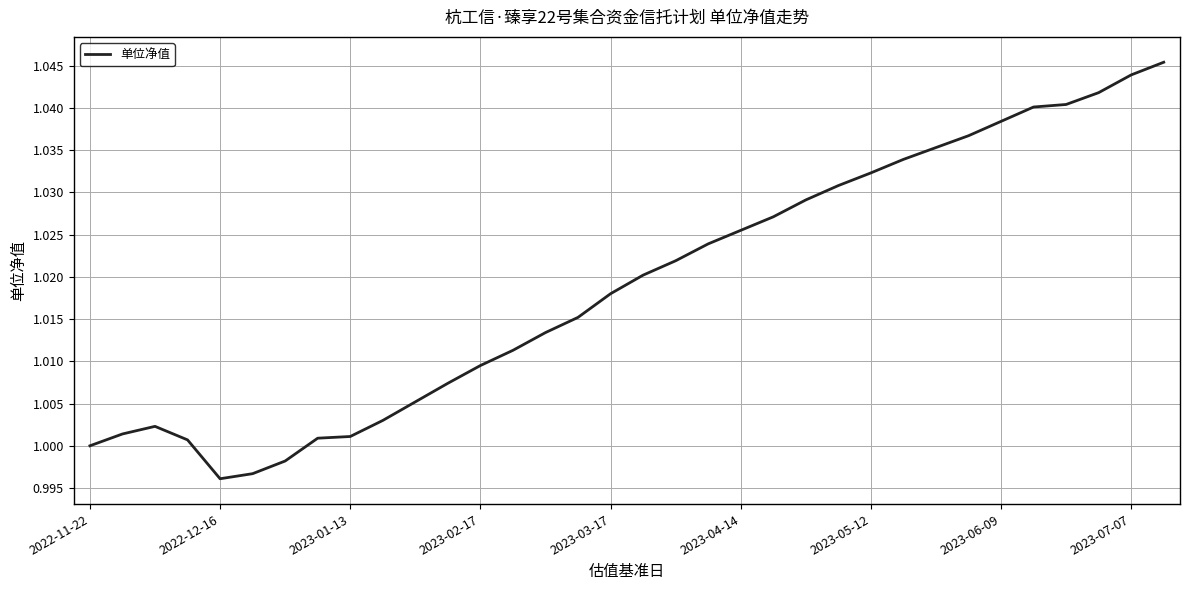

Is it true that the value at 2023-03-17 is 1.7?

False